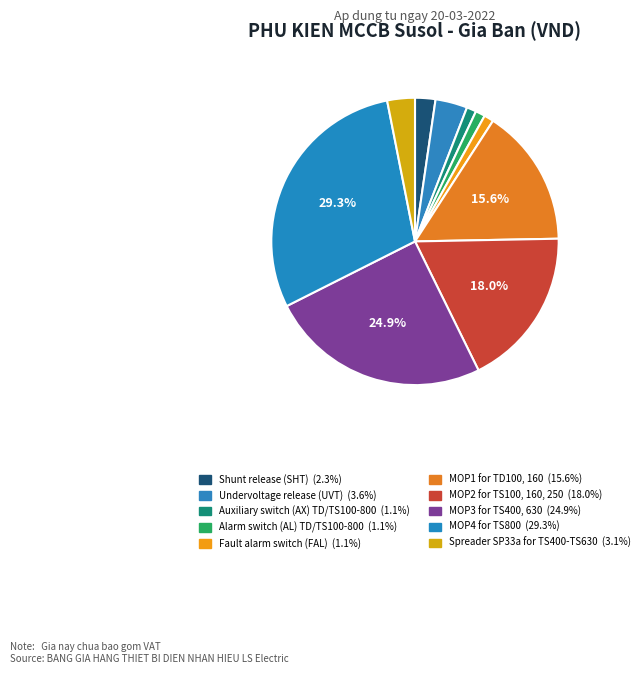

How many segments does this pie chart have?

10